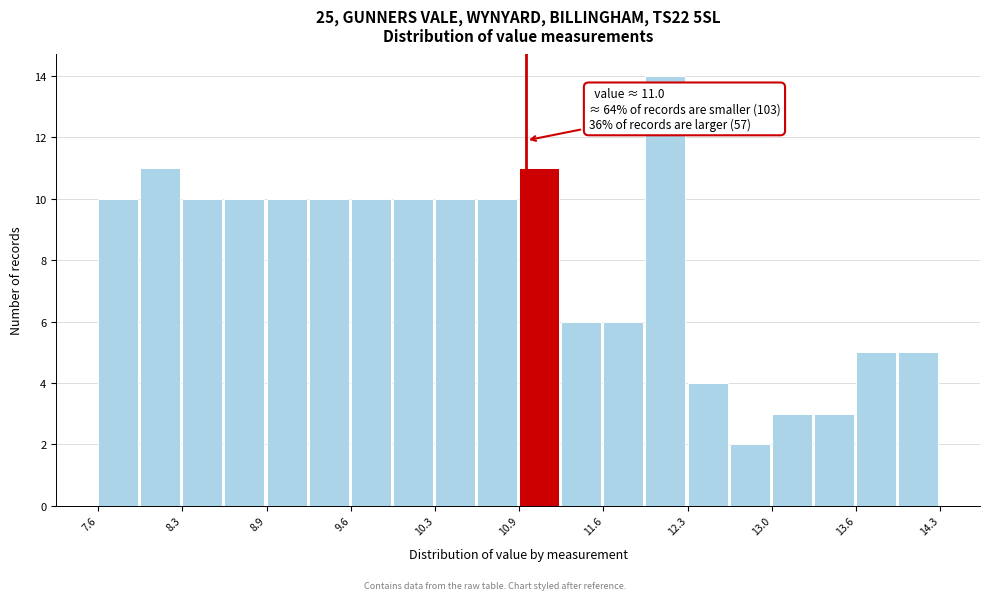

Read against the x-axis, roughly where is the centre of the tallest bar?

12.1